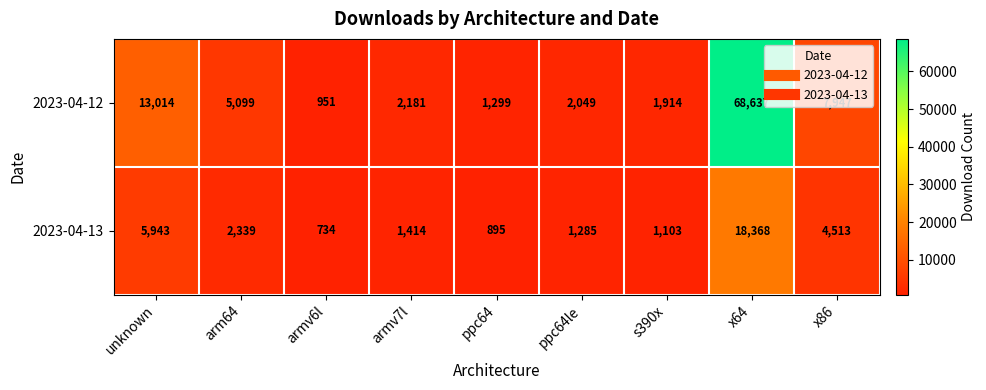

Which label corresponds to the smallest value in the chart?

armv6l